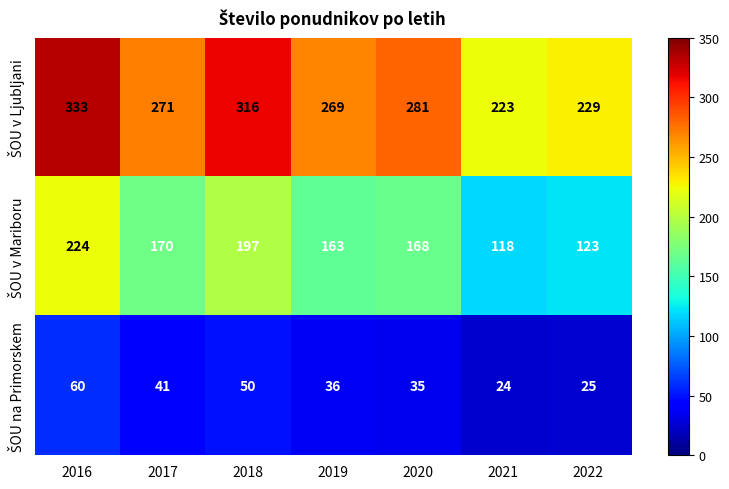

At which category is the sum across all series the highest?

2016